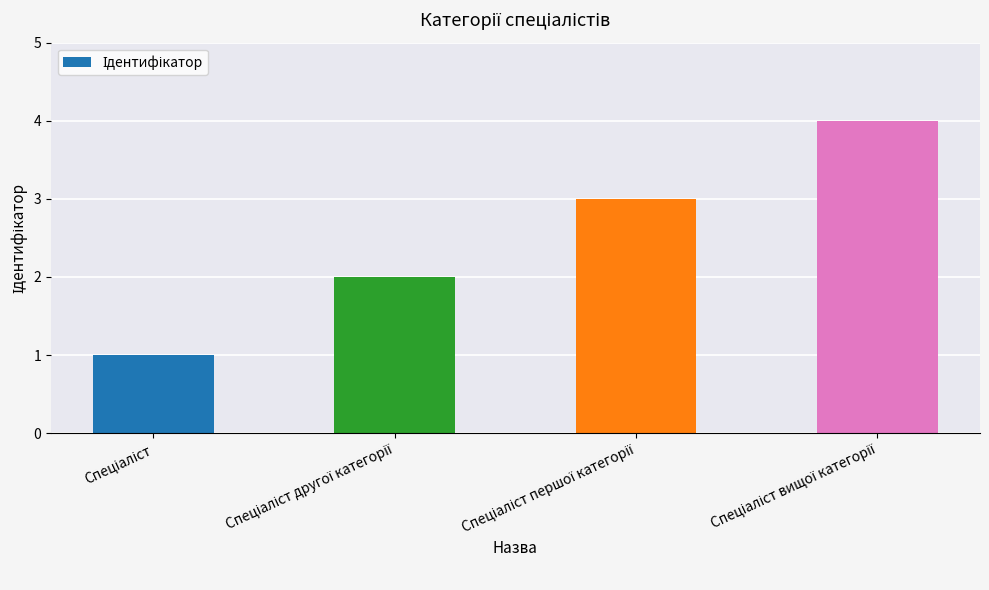

What is the sum of all values?

10